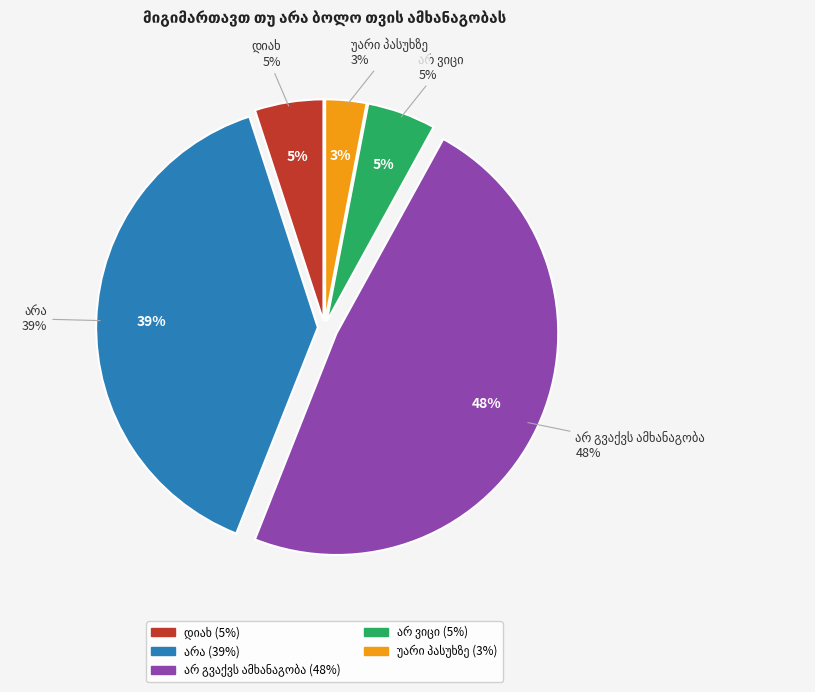

Is there any slice that represents more than half of the pie?

No